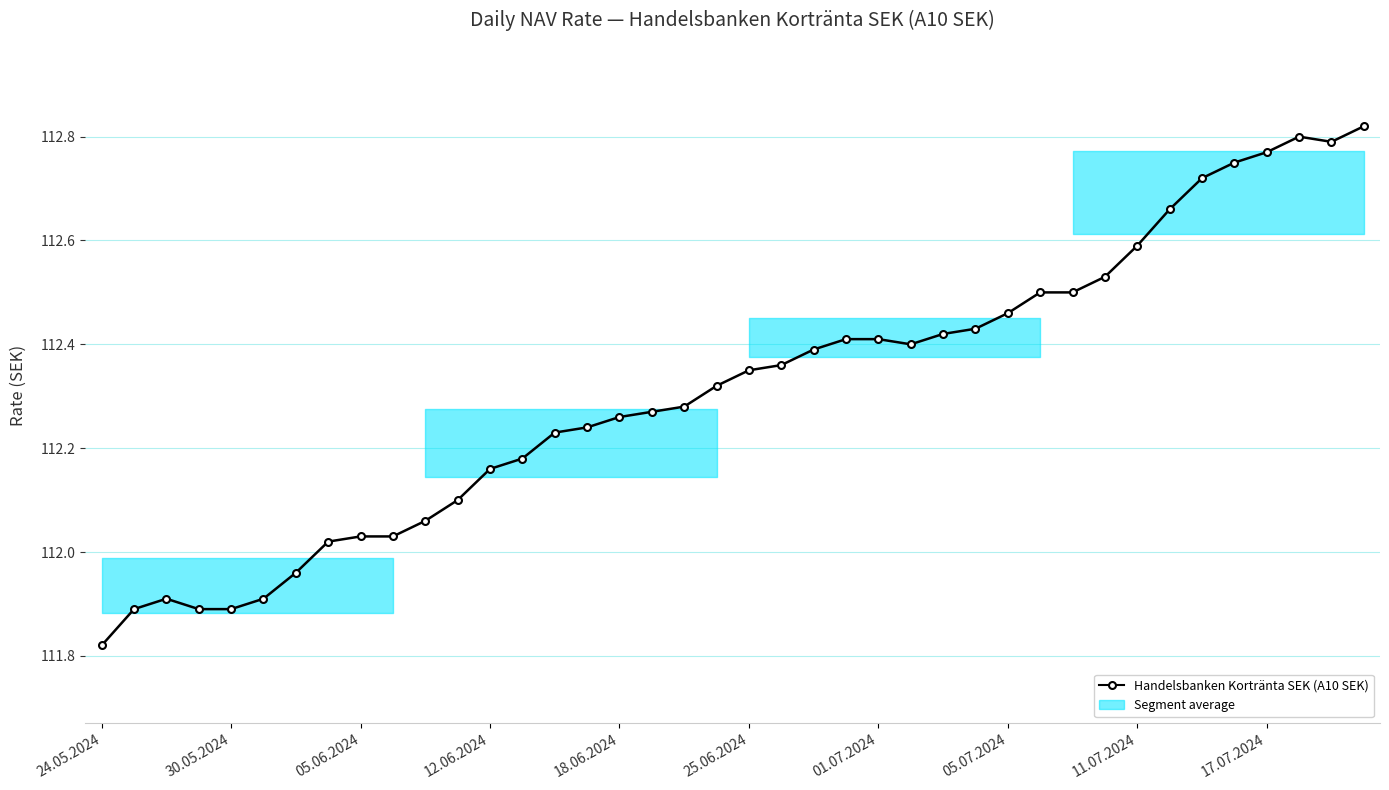

How many interior local peaks (higher than both neighbors) does the data have?

2